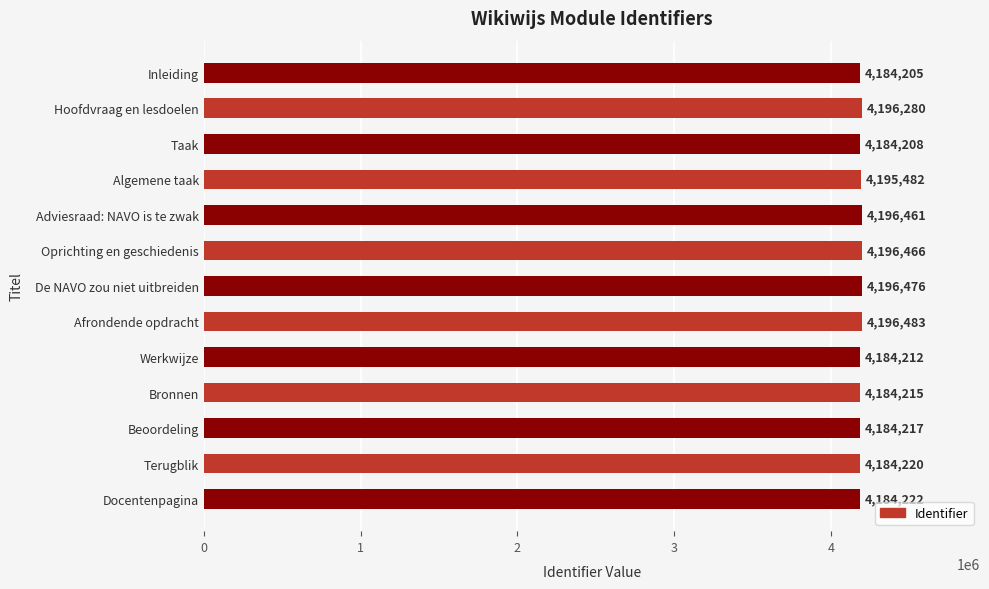

How many bars are there in total?

13